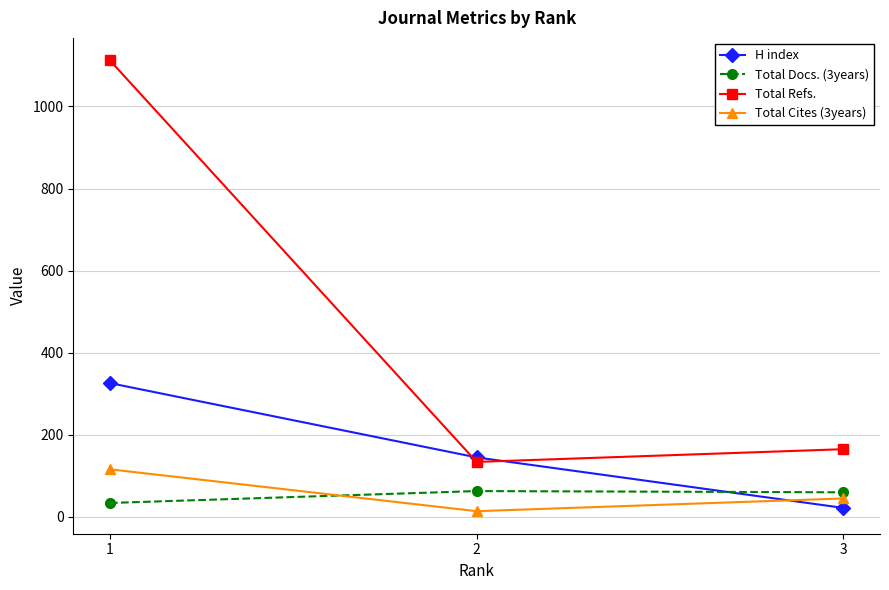

What is the sum of all Total Refs. values?

1411